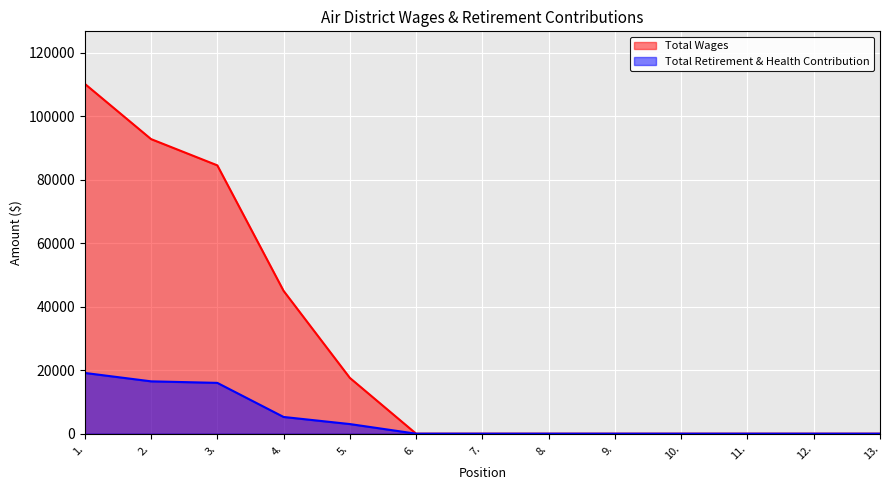

What is the label of the 6th point from the left?

6.